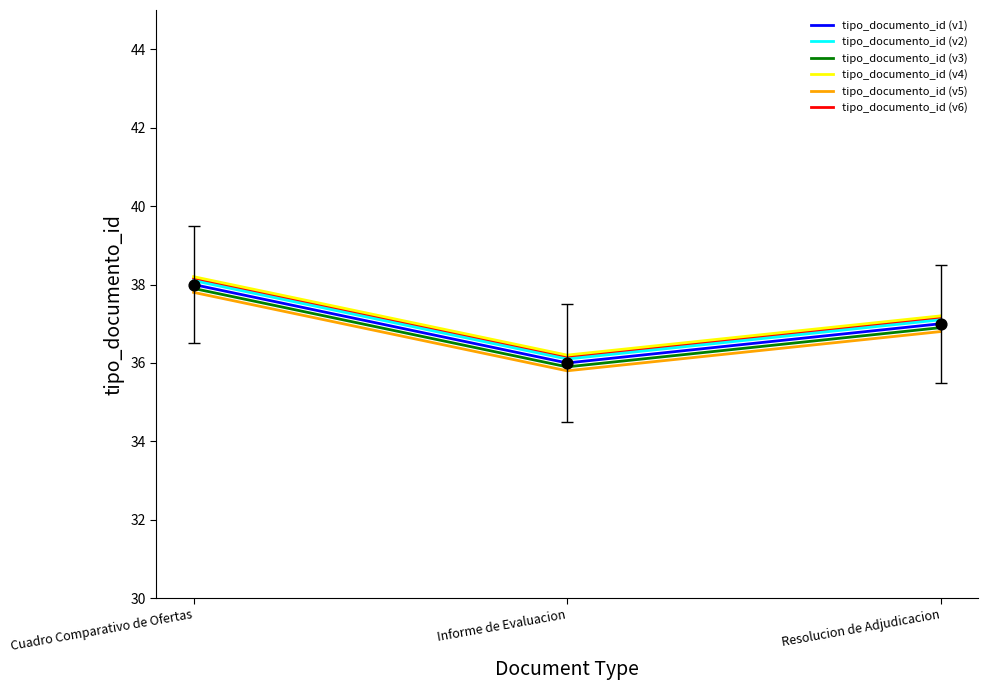

At how many categories does at least one series exceed 37?

2